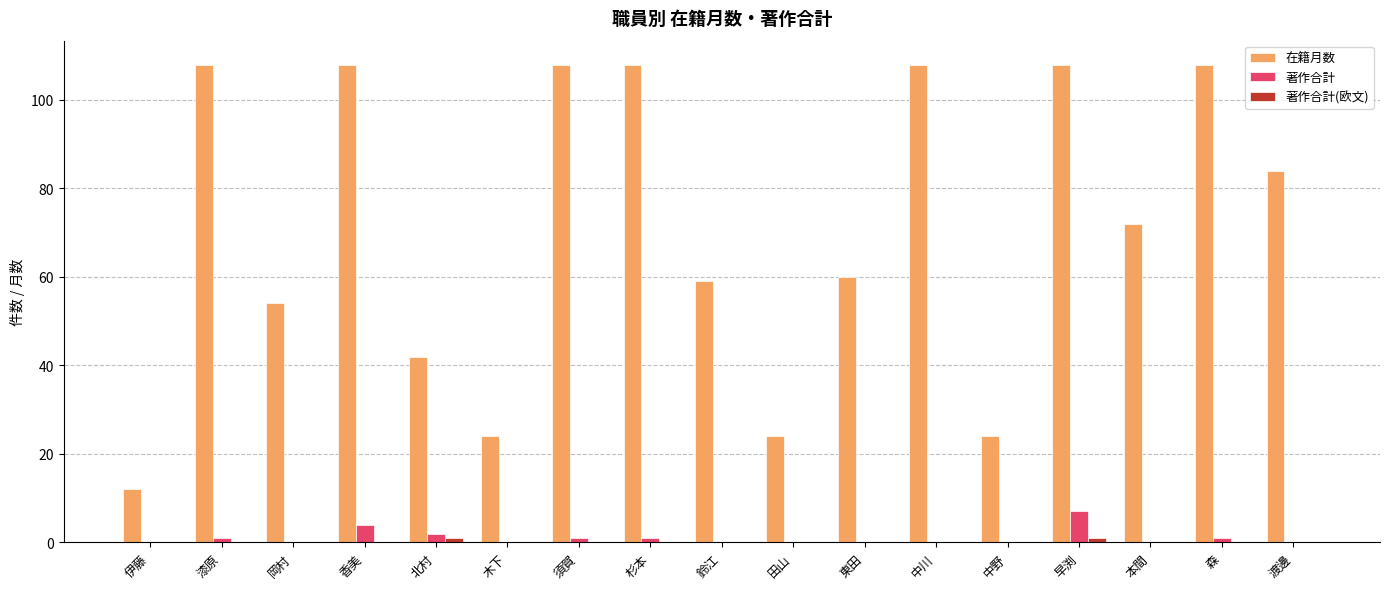

The 著作合計 series shows 4 at 香美. True or false?

True